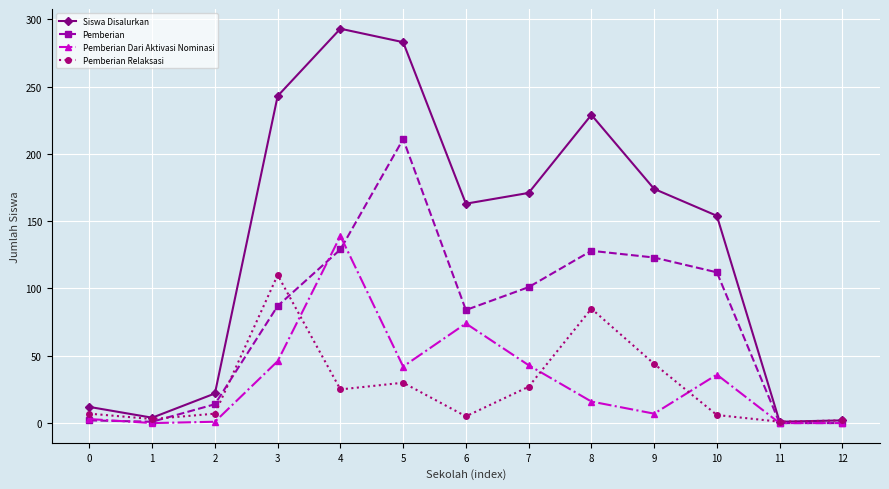

How many lines are shown in the chart?

4